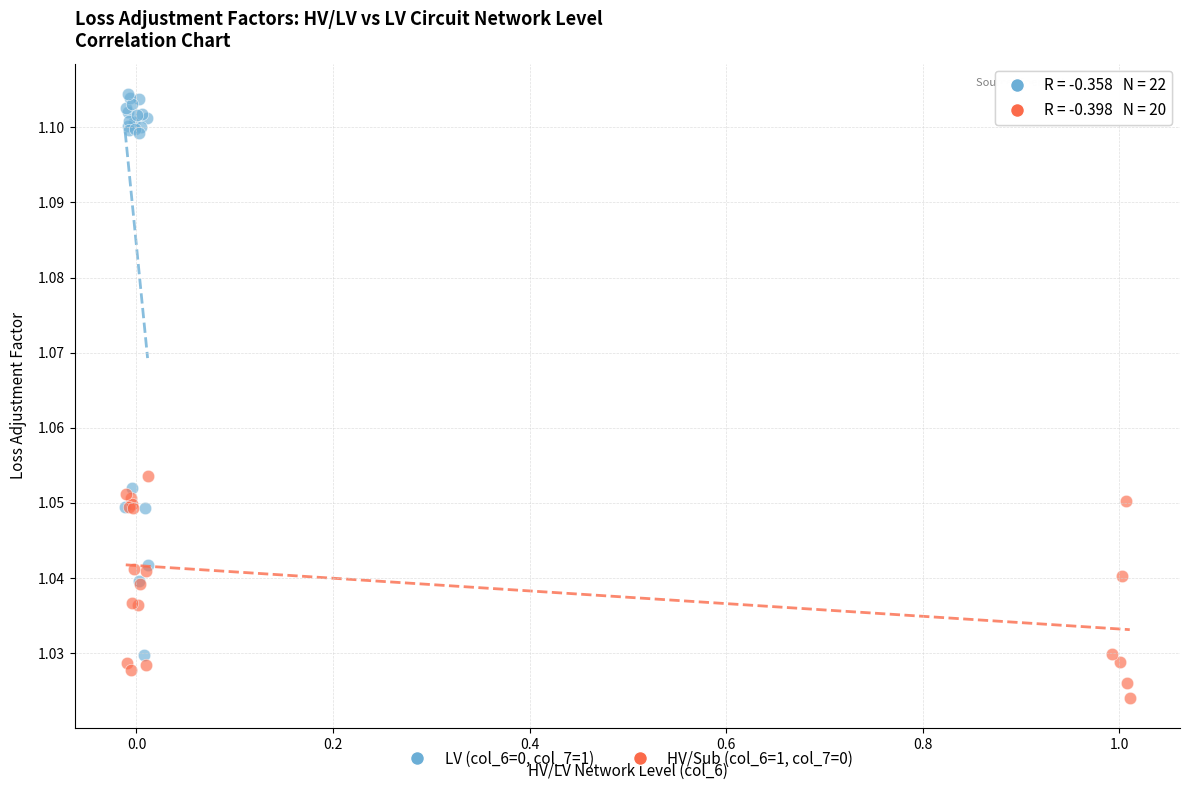

Which series has the largest Y range (max minus min)?

LV (col_6=0, col_7=1)